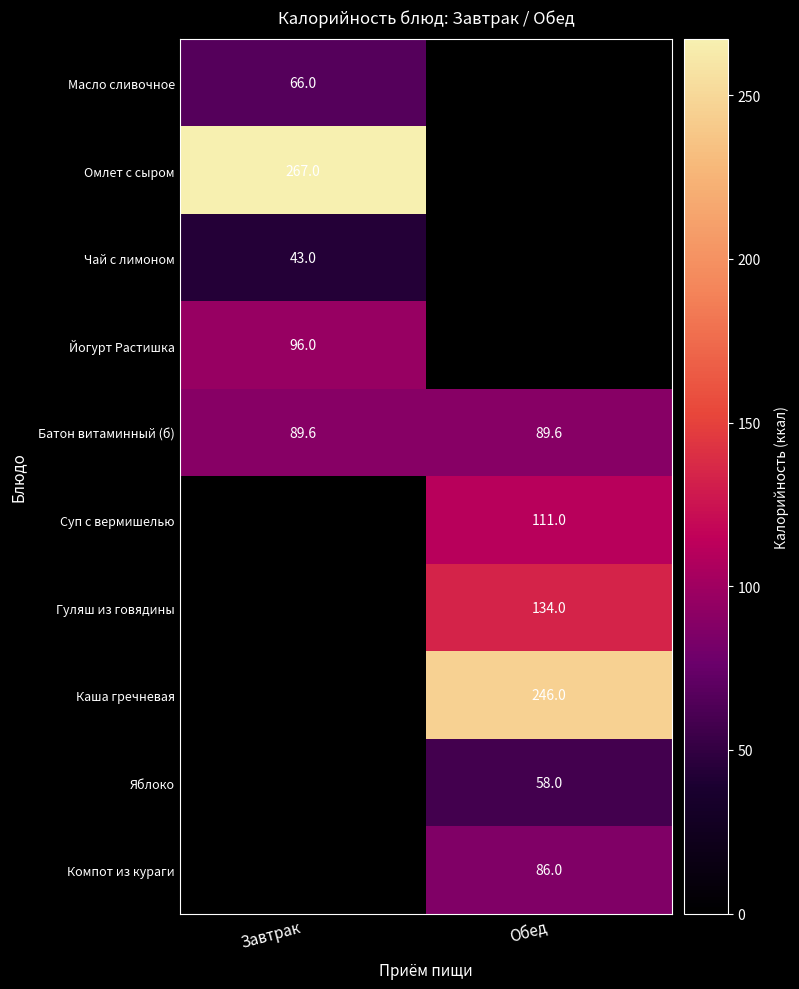

True or false: Омлет с сыром has a value of 267.0 at Завтрак.

True